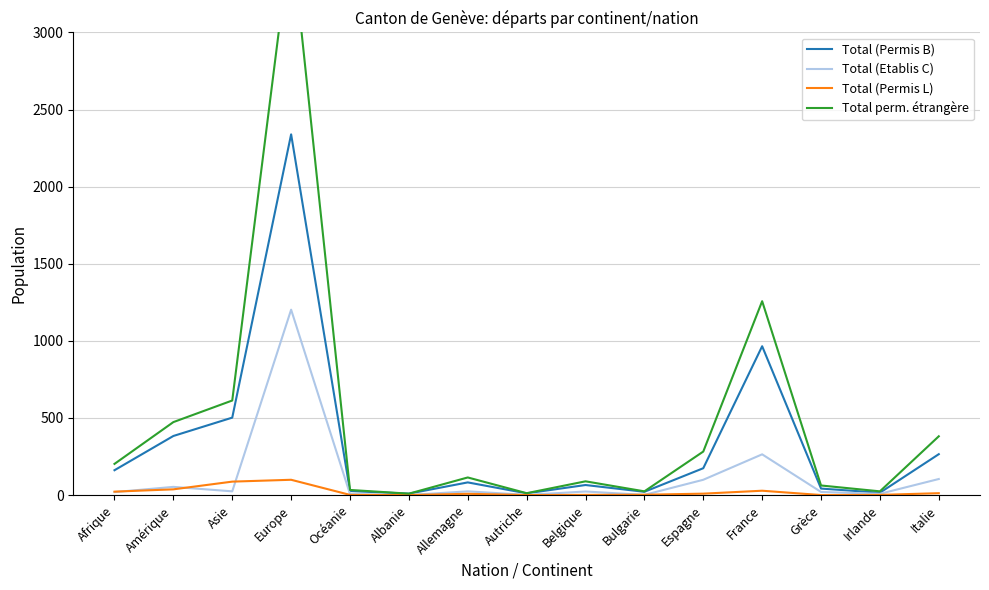

Where is the first local minimum for Total perm. étrangère?

Albanie